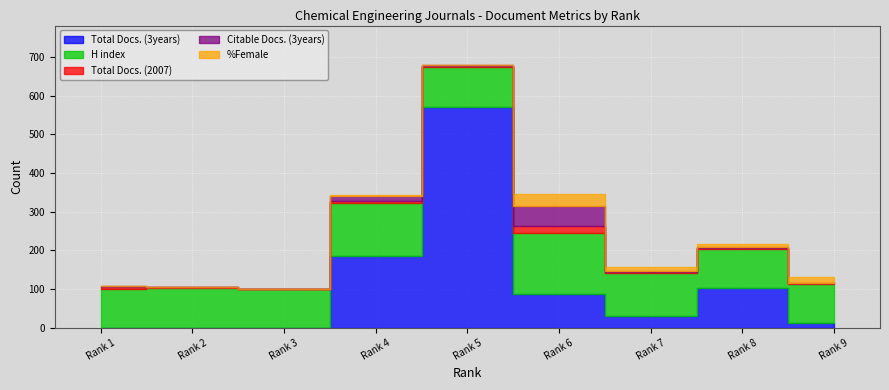

Where does the Total Docs. (3years) series first go above 31?

4